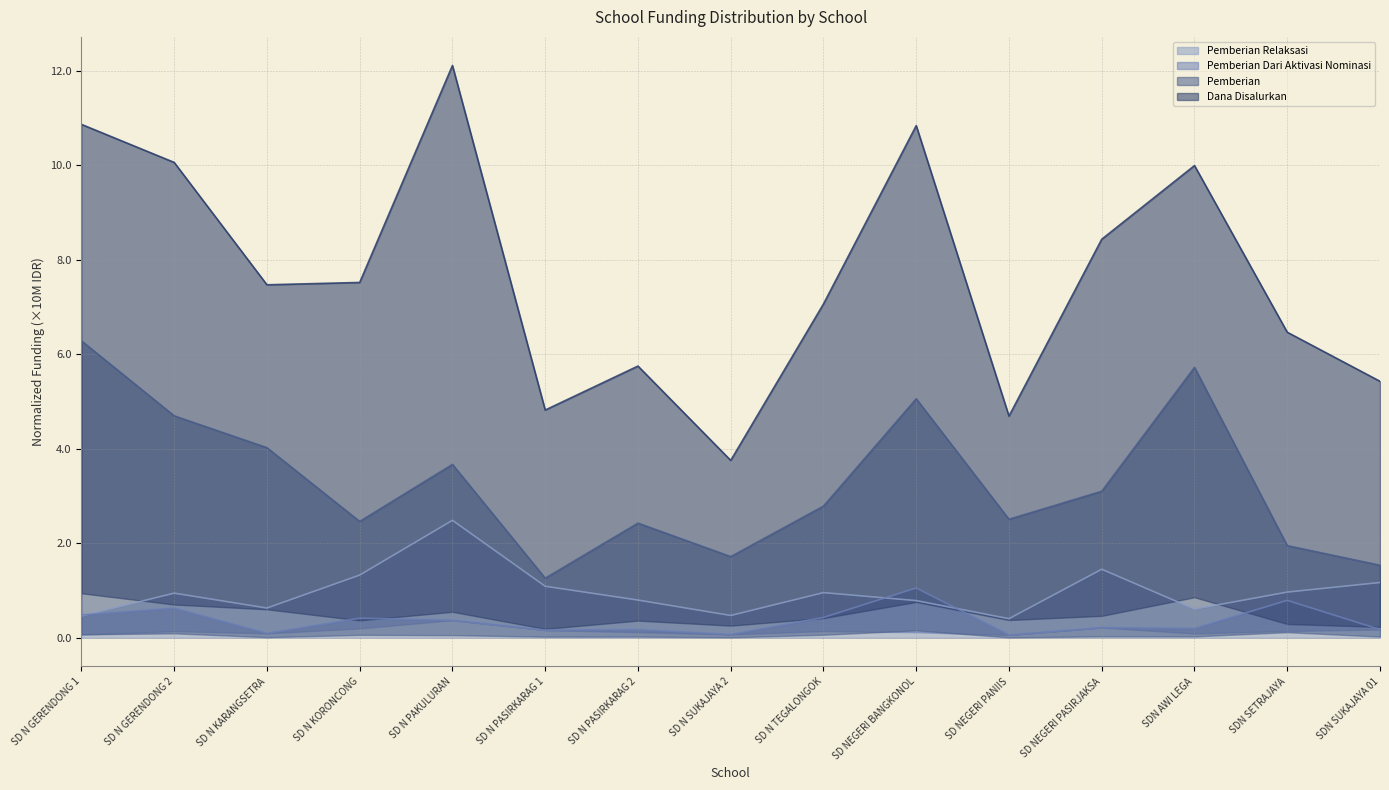

True or false: Pemberian Relaksasi has a value of 0.9 at SD N GERENDONG 2.

True